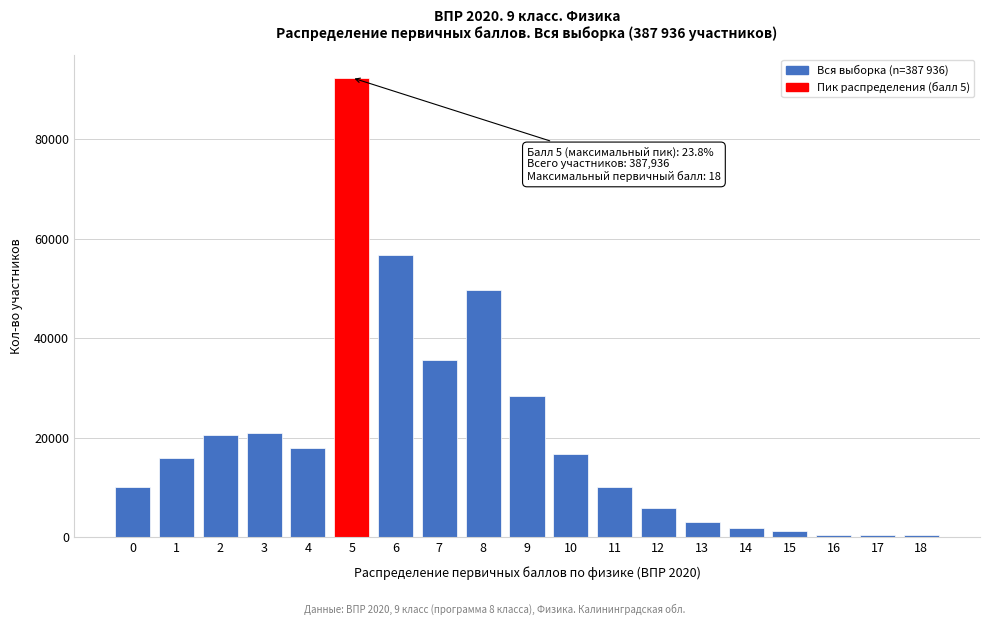

Reading right to left, list all the values displayed in this chart.

18=388	17=388	16=388	15=1164	14=1940	13=3103	12=5819	11=10086	10=16681	9=28319	8=49656	7=35690	6=56639	5=92329	4=17845	3=20949	2=20561	1=15905	0=10086